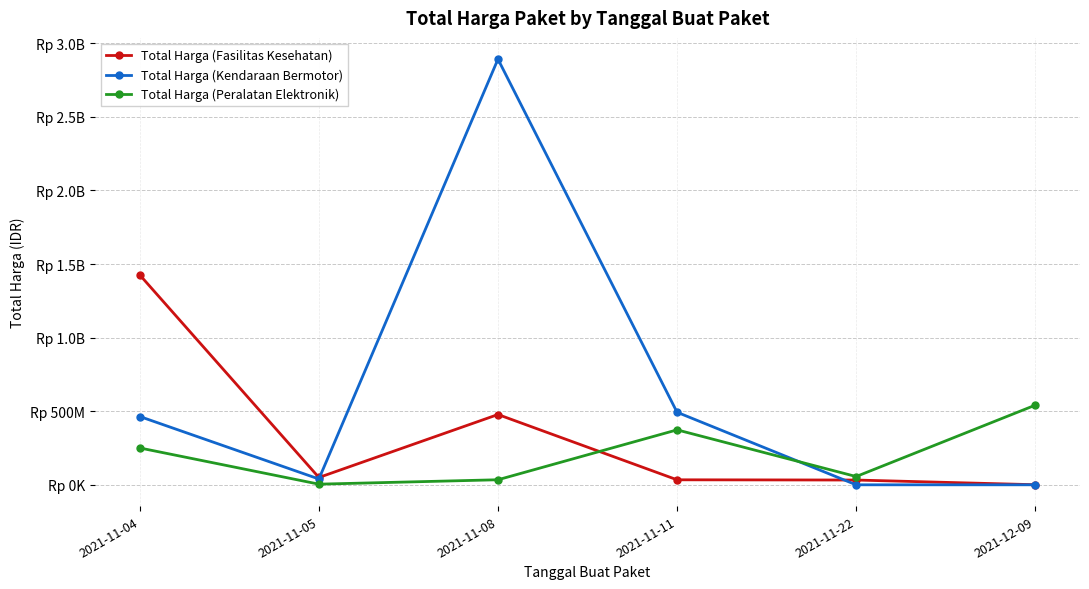

Reading left to right, transcribe all the data shown in this chart.

Total Harga (Fasilitas Kesehatan): 2021-11-04=1425867900	2021-11-05=49730040	2021-11-08=477600000	2021-11-11=34000000	2021-11-22=32441200	2021-12-09=577875
Total Harga (Kendaraan Bermotor): 2021-11-04=464002100	2021-11-05=39440000	2021-11-08=2892122000	2021-11-11=493000000	2021-11-22=0	2021-12-09=0
Total Harga (Peralatan Elektronik): 2021-11-04=250350000	2021-11-05=4350000	2021-11-08=34292000	2021-11-11=373404000	2021-11-22=56152800	2021-12-09=541071000